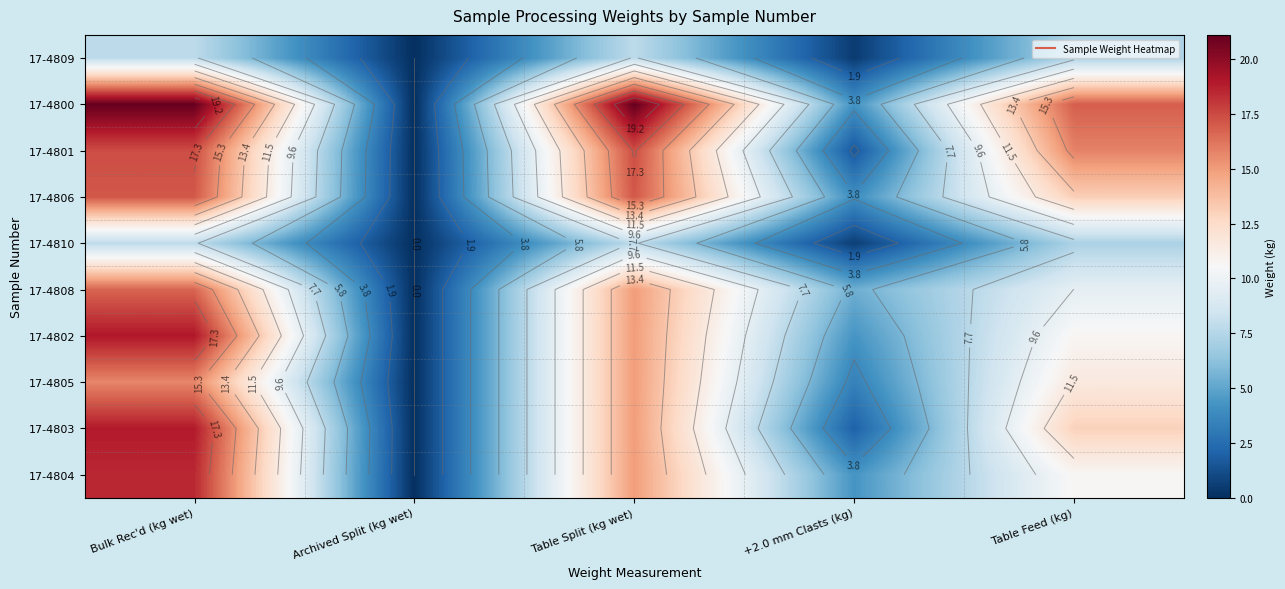

How many data points in 17-4810 are less than 7?

2